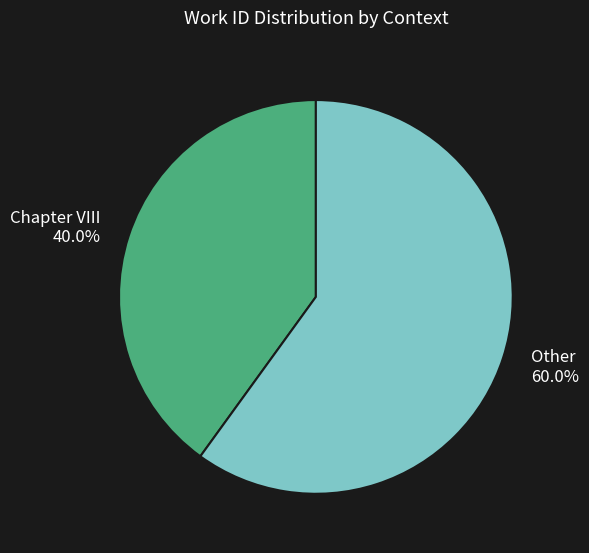

What percentage is the Other slice, to the nearest percent?

60%